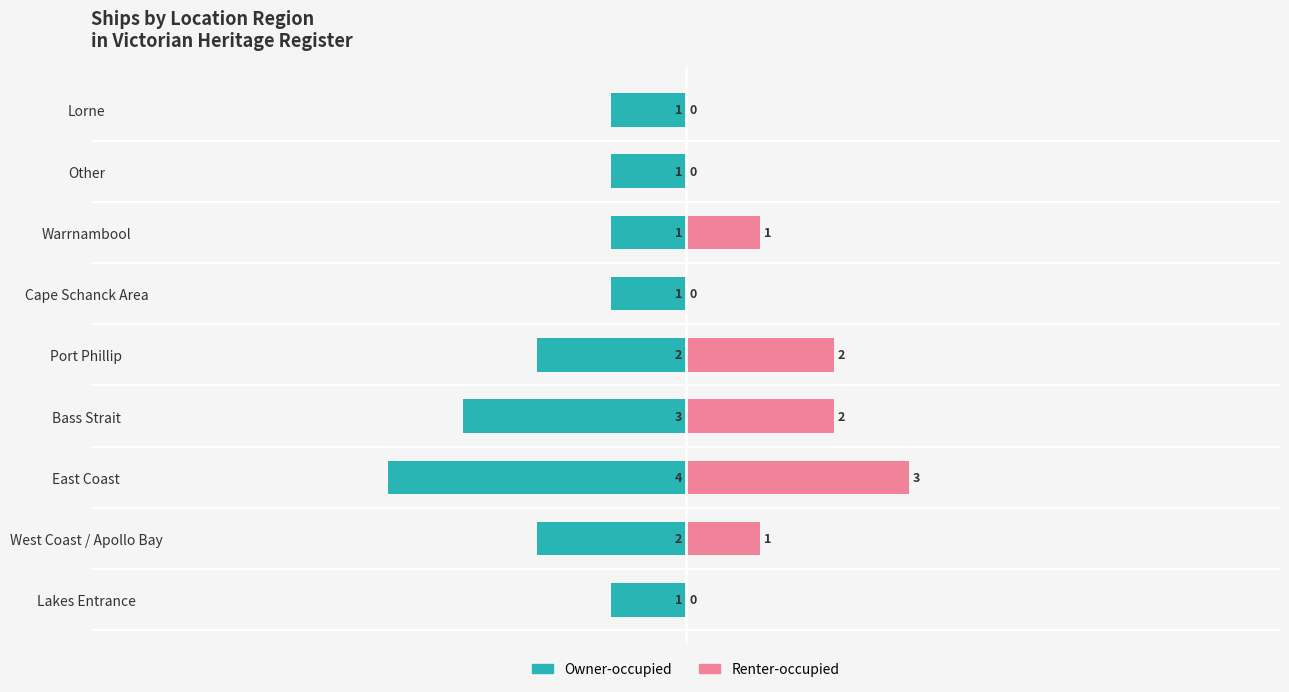

What position from the right is Other?

2